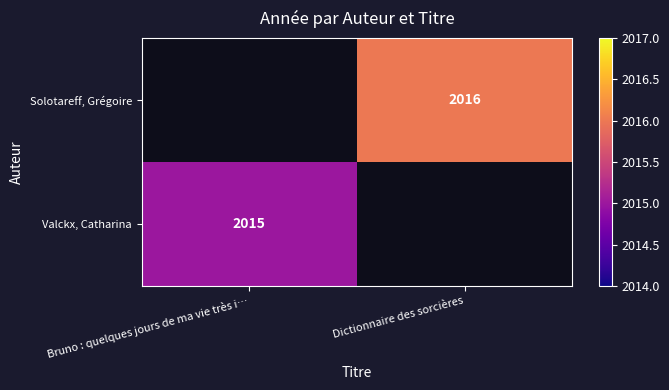

Is it true that Valckx, Catharina equals 2015 at Bruno : quelques jours de ma vie très i…?

True